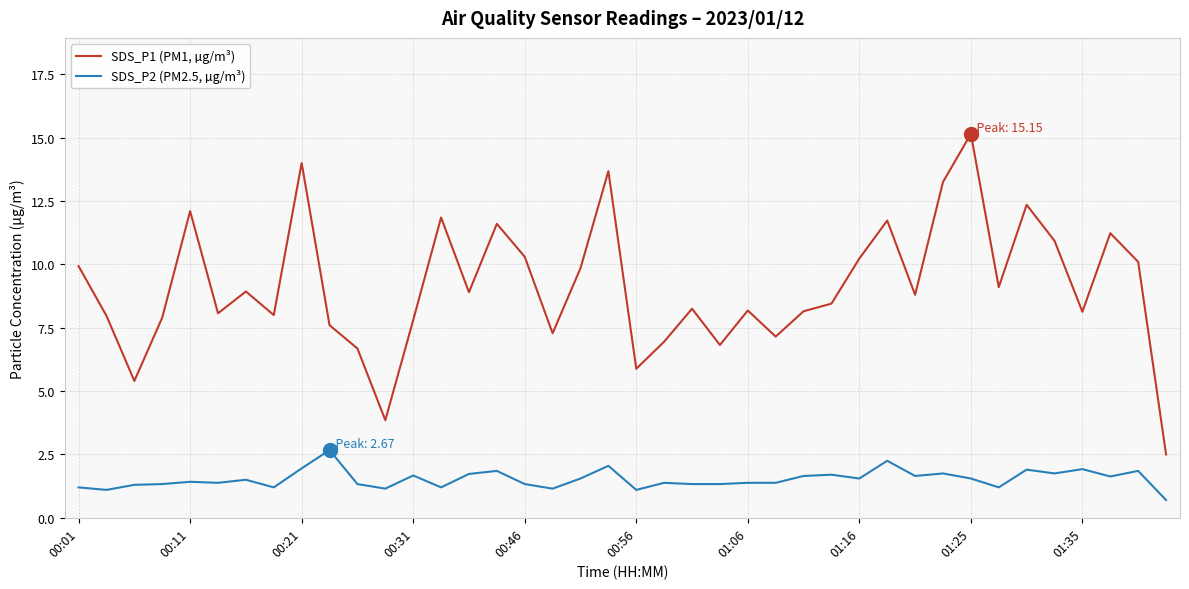

Which series has the largest total across all categories?

SDS_P1 (PM1, µg/m³)